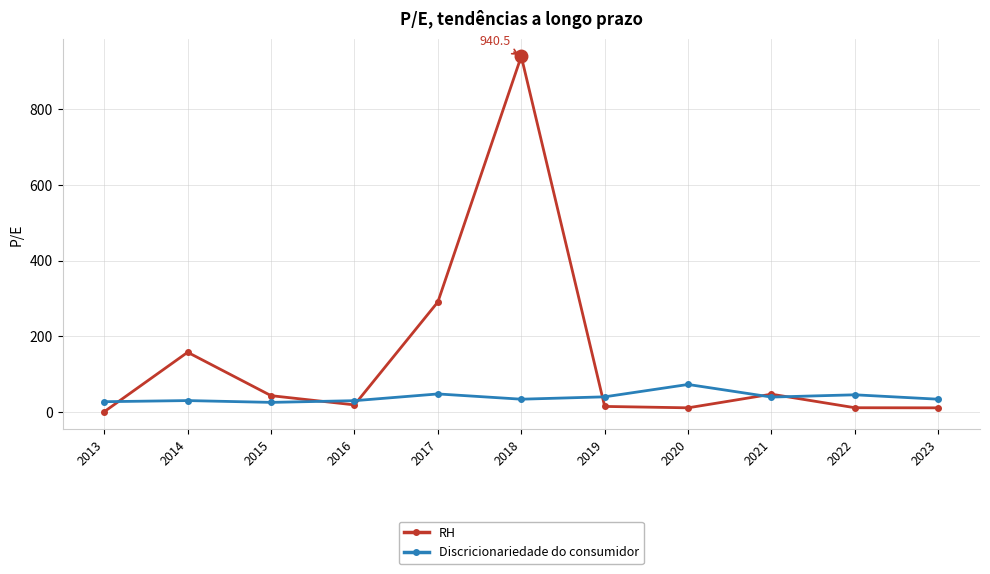

What is the sum of the RH values at 2023 and 2022?

20.8